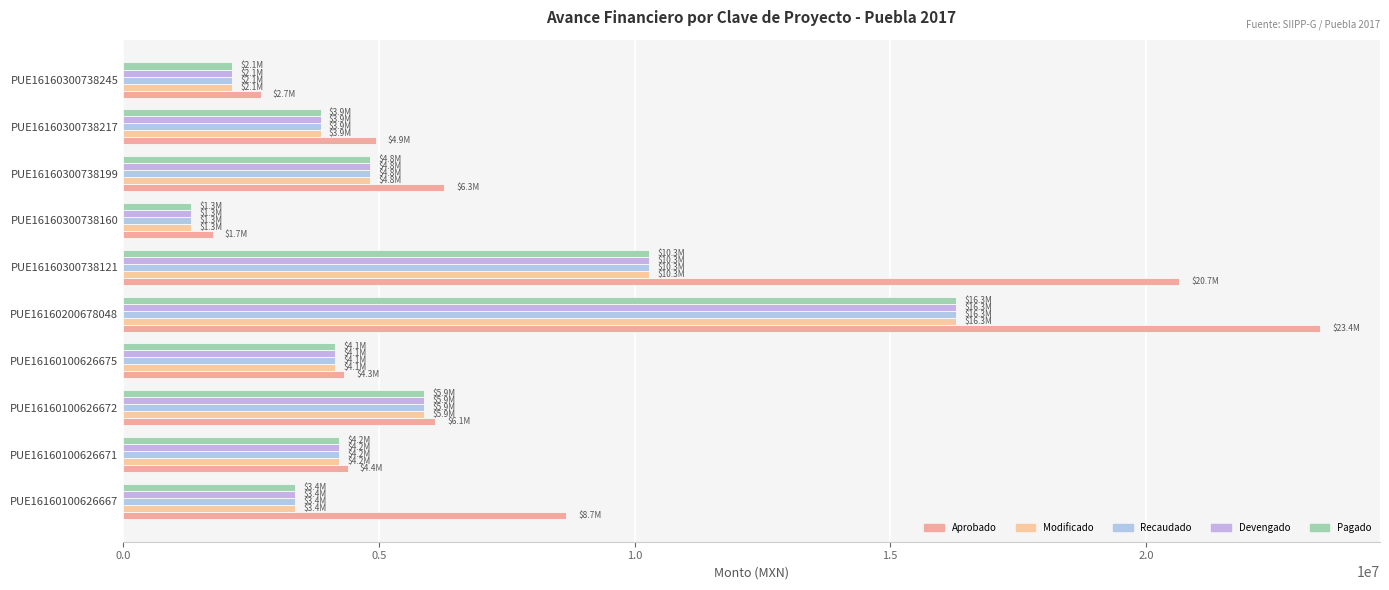

What is the average value of the Aprobado series?

8321512.0